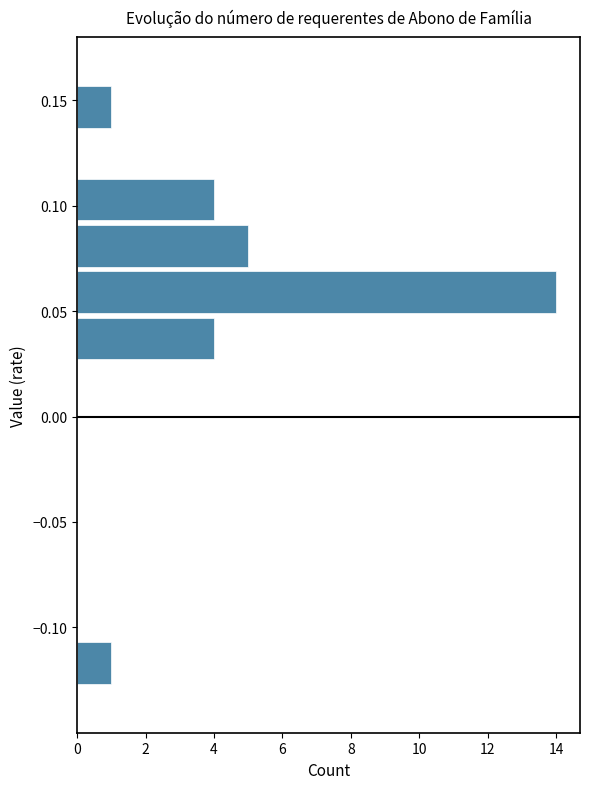

What is the length of the bar covering 0.070 to 0.092 on the y-axis? Neither the bar edges nor the lengths are printed on the chart, so give them approximately, as read against the axes.

5